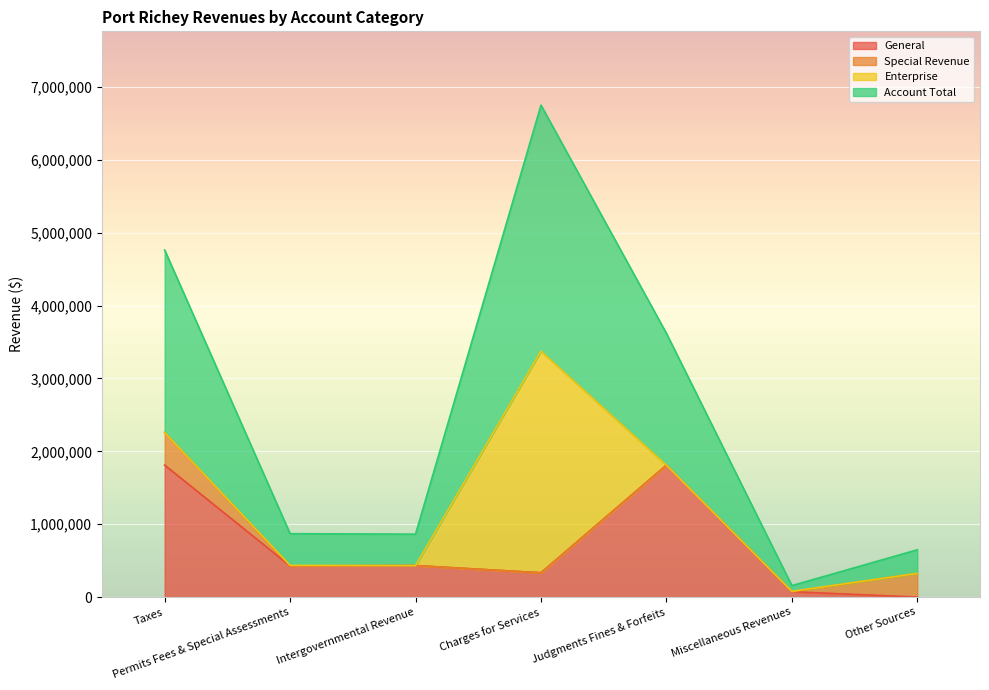

What is the average value of the Account Total series?

2524850